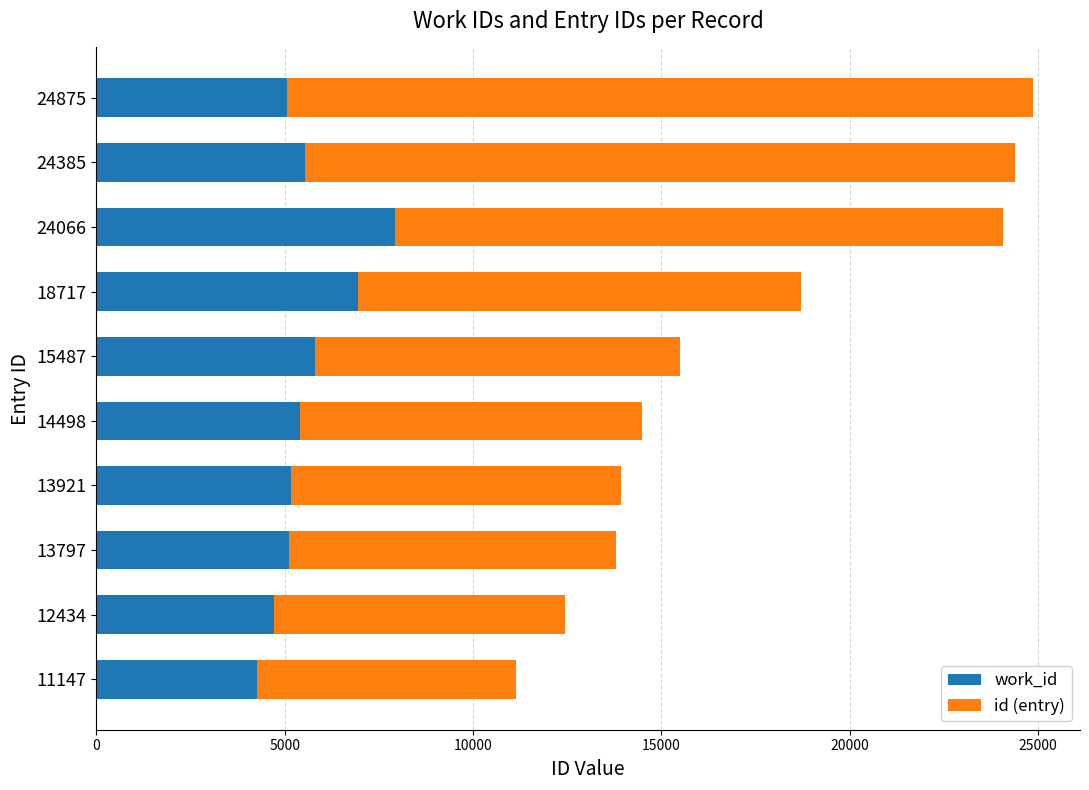

What is the difference between the maximum and minimum values in the work_id series?

3672